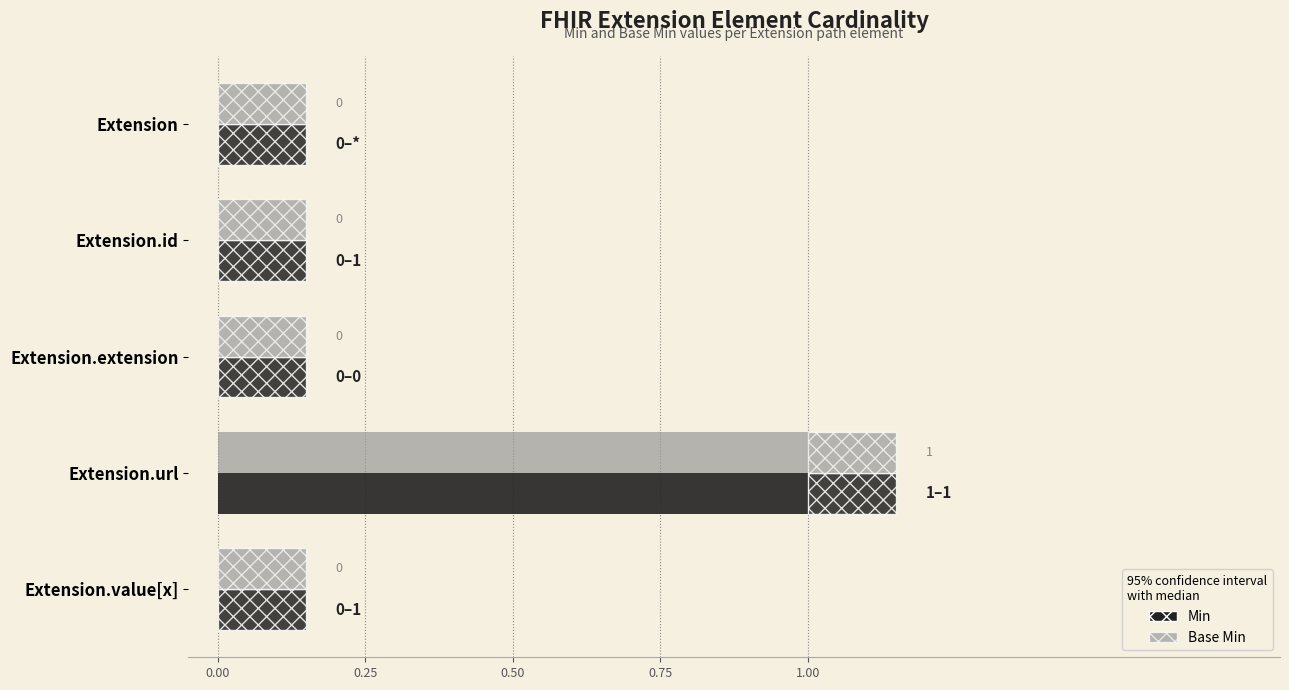

Is the value of Min at Extension.id greater than the value of Base Min at Extension.id?

No